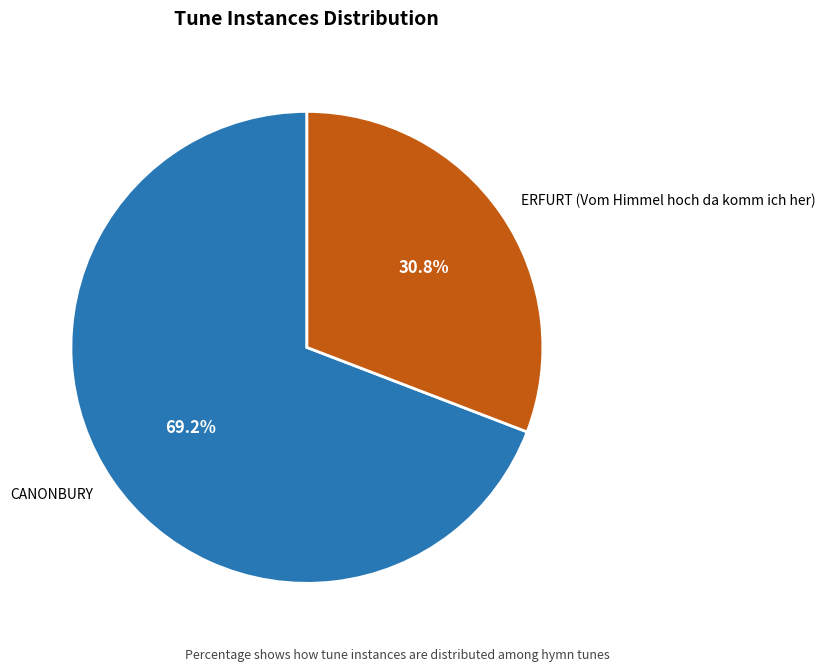

To the nearest percent, what portion does CANONBURY represent?

69%